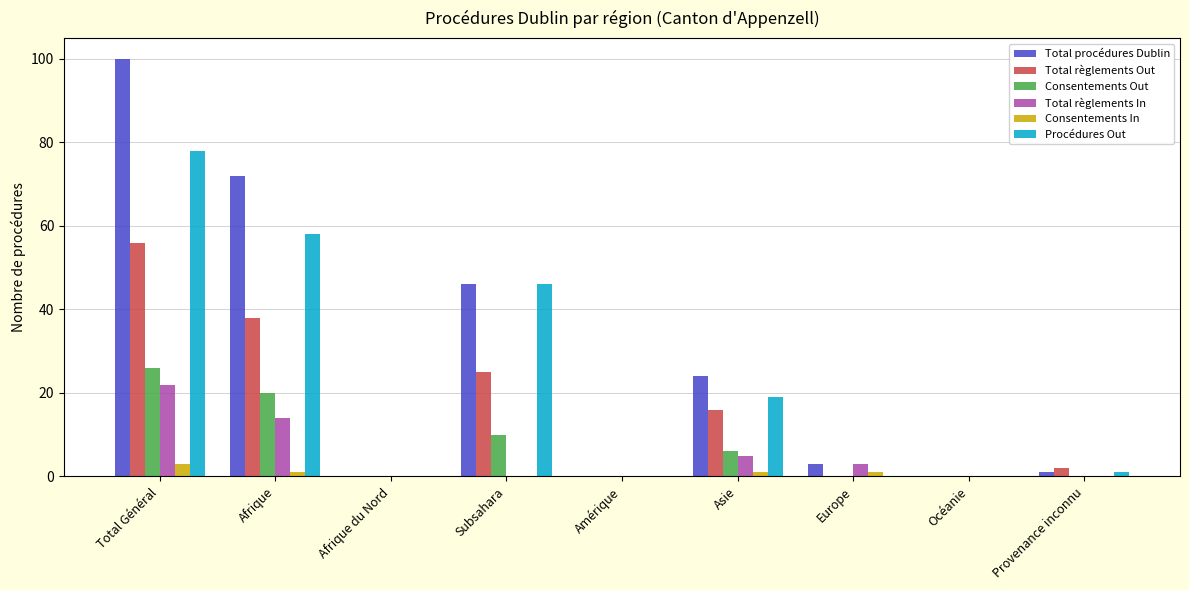

What is the maximum value for Total règlements Out?

56